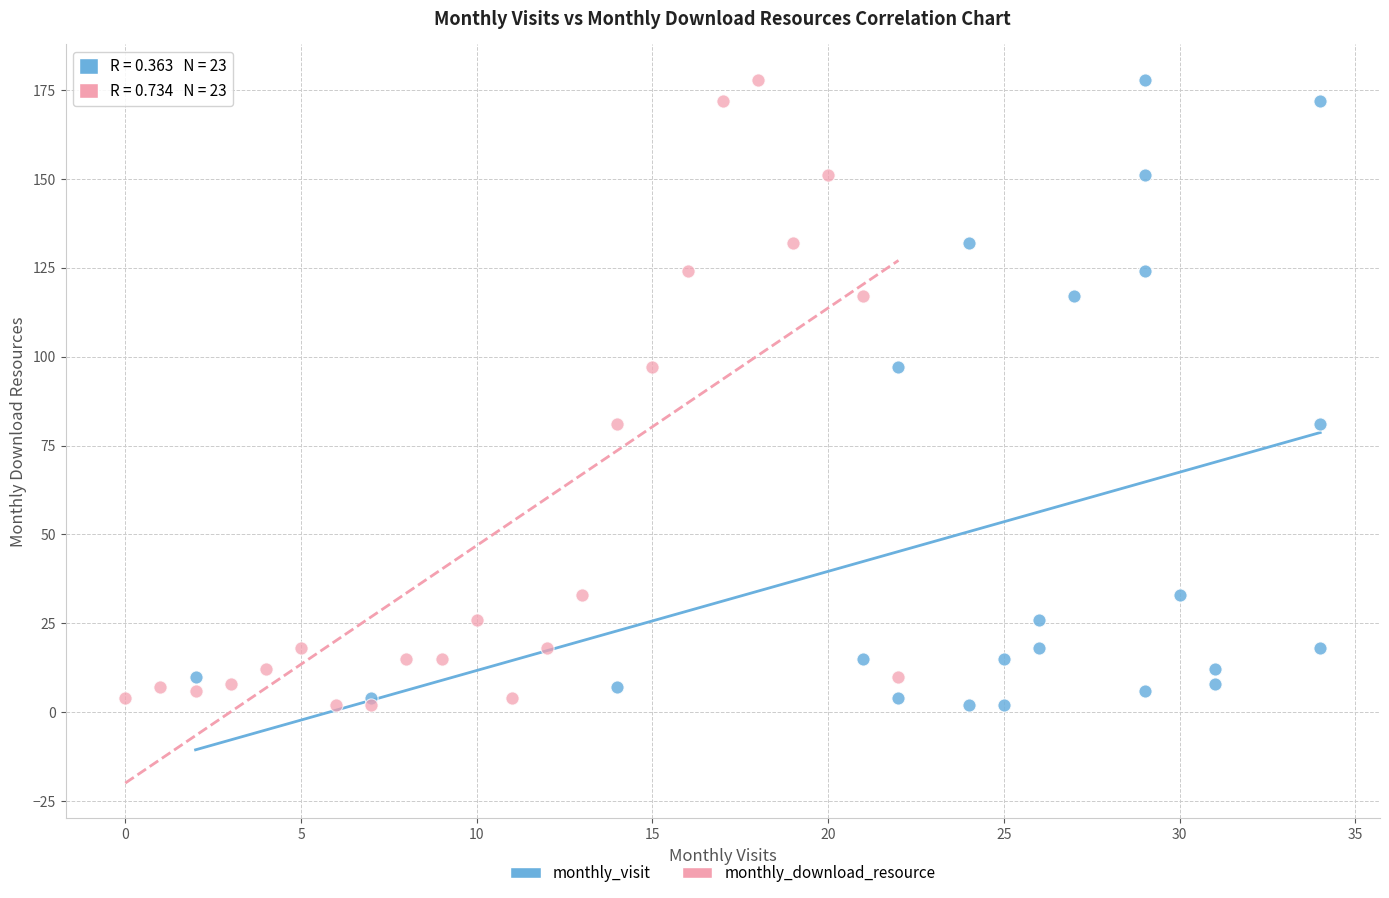

What are all the series names shown in the legend?

monthly_visit, monthly_download_resource